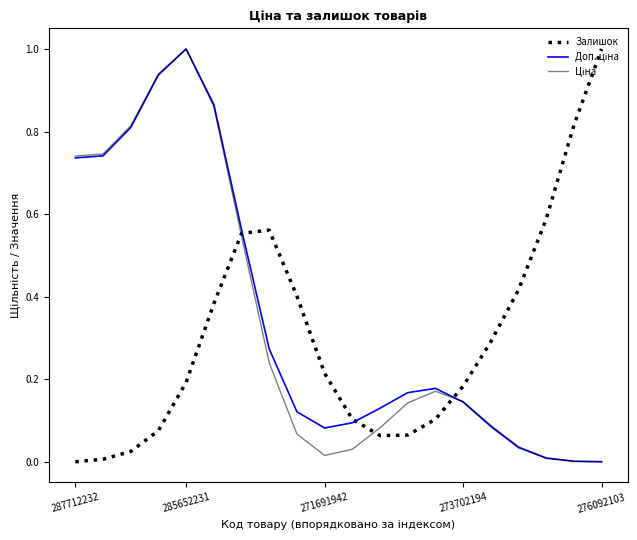

What is the highest value of the Залишок series?

1.0